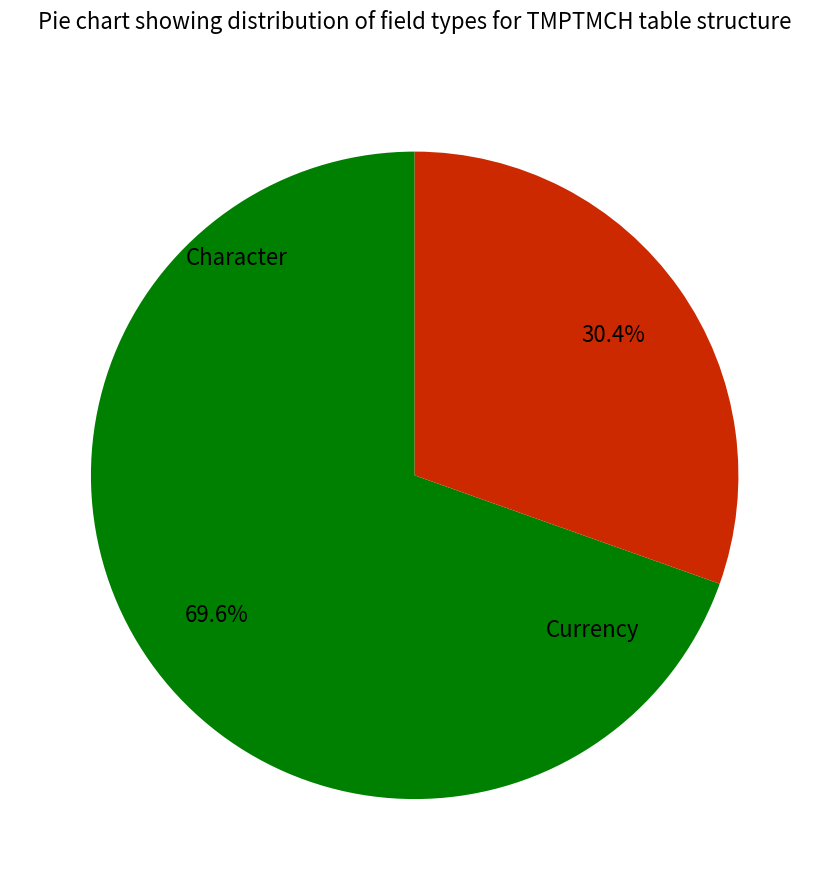

To the nearest percent, what is the average slice percentage?

50%